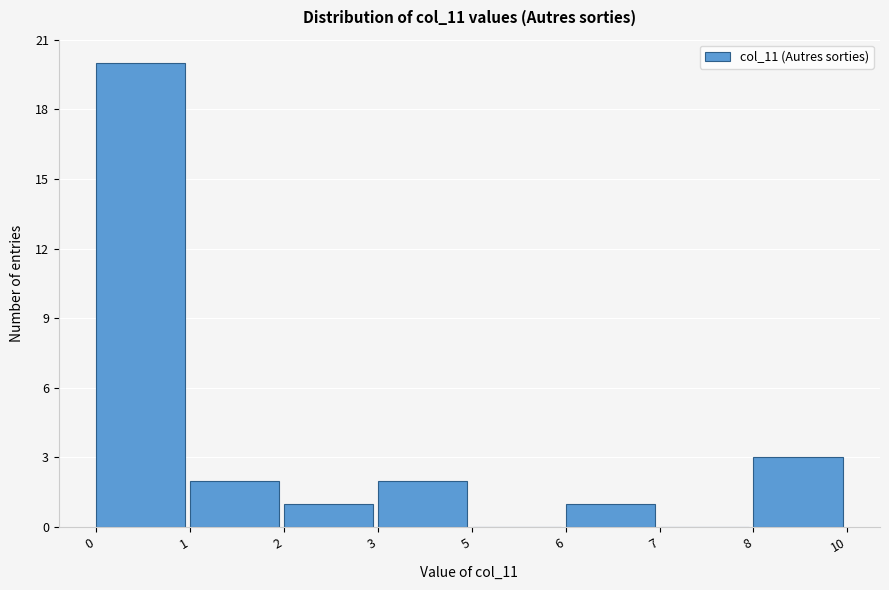

Reading left to right, list all the values displayed in this chart.

0=20	1=2	2=1	3=2	5=0	6=1	7=0	8=3